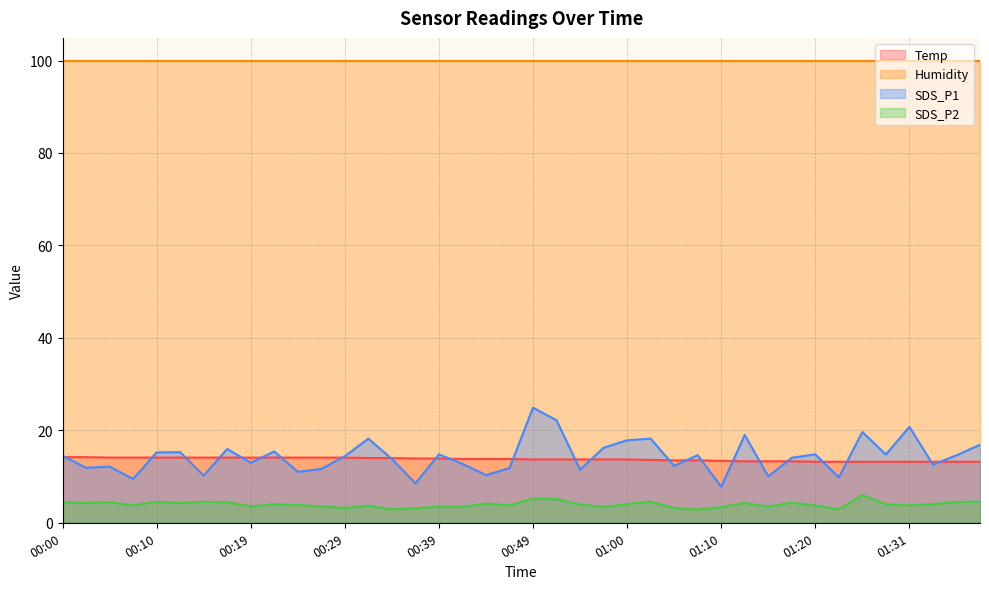

What is the label of the 3rd point from the right?

01:33